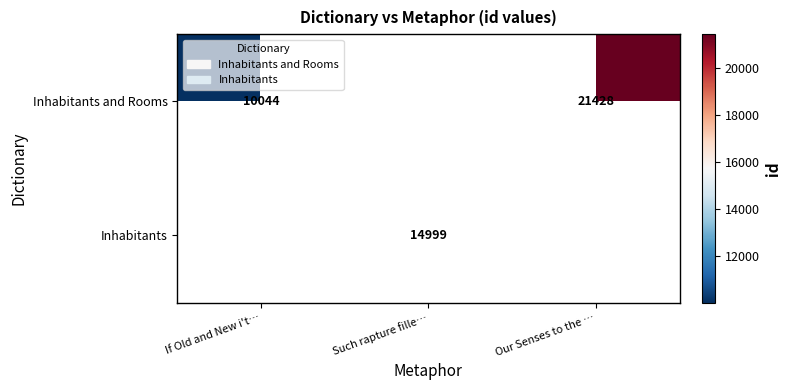

The Inhabitants and Rooms series shows 5465 at If Old and New i't…. True or false?

False